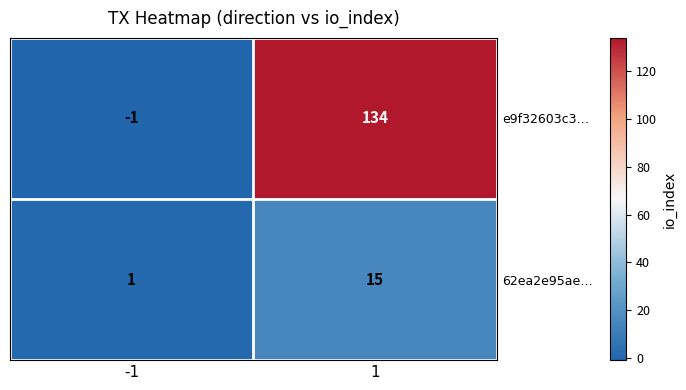

What is the difference between the 62ea2e95ae… values at 1 and -1?

14